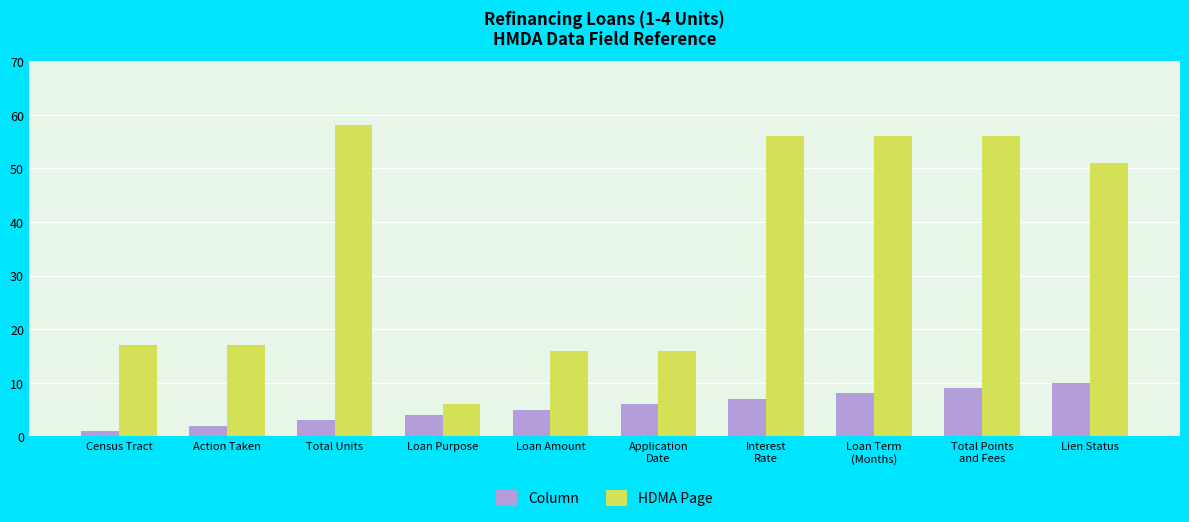

Is the value of HDMA Page at Census Tract greater than the value of Column at Lien Status?

Yes